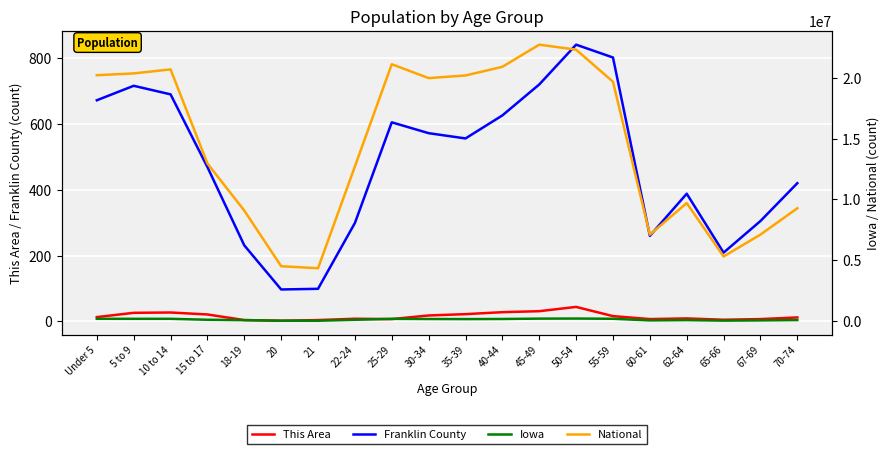

What are all the series names shown in the legend?

This Area, Franklin County, Iowa, National